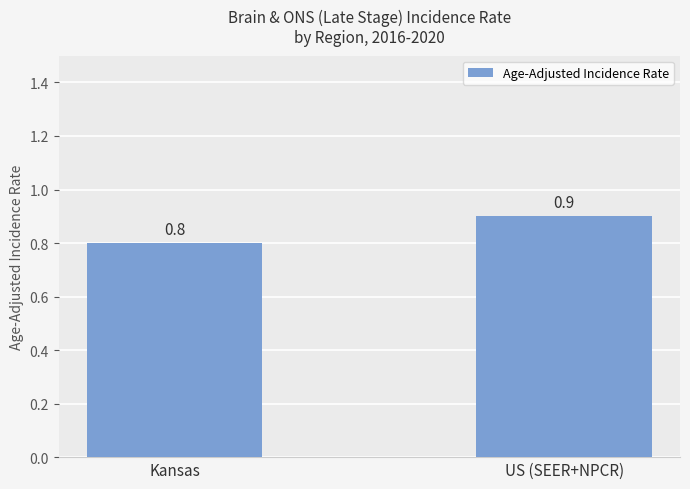

What is the change in value from Kansas to US (SEER+NPCR)?

+0.1